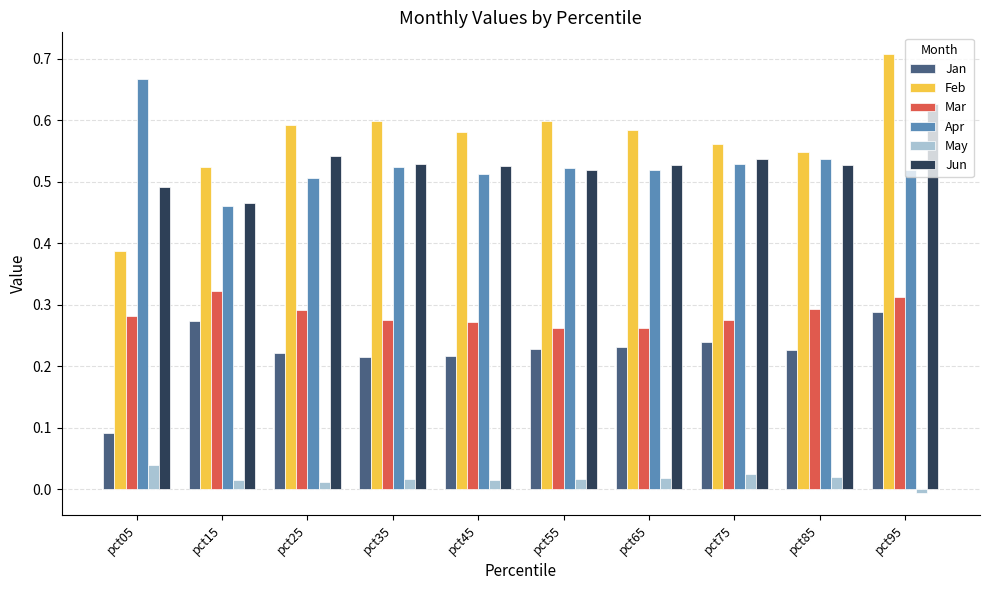

What is the sum of all Mar values?

2.8